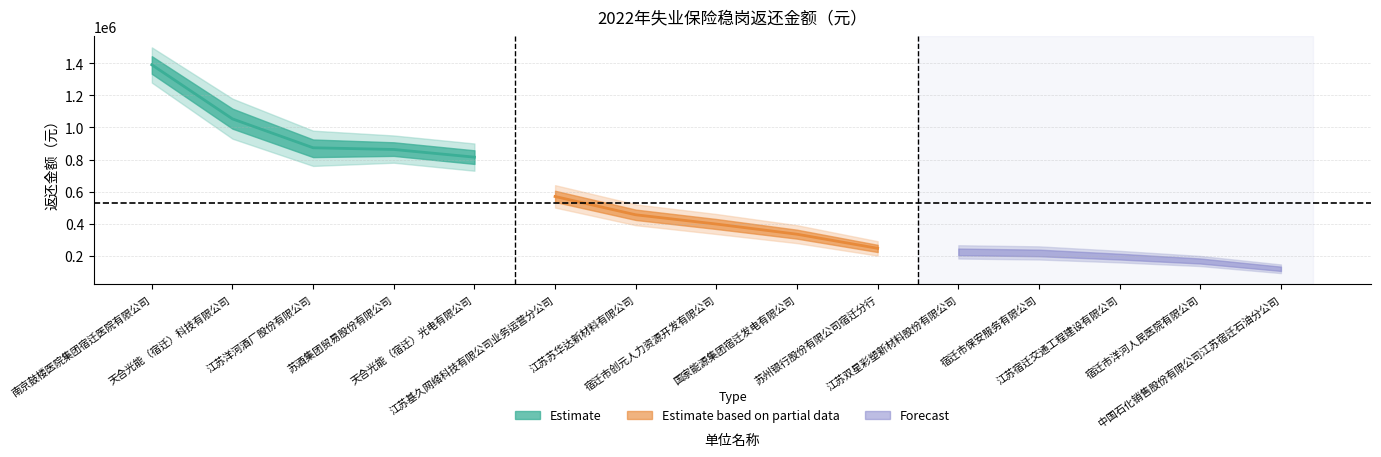

Rank the categories by value from lowest to highest.

中国石化销售股份有限公司江苏宿迁石油分公司, 宿迁市洋河人民医院有限公司, 江苏宿迁交通工程建设有限公司, 宿迁市保安服务有限公司, 江苏双星彩塑新材料股份有限公司, 苏州银行股份有限公司宿迁分行, 国家能源集团宿迁发电有限公司, 宿迁市创元人力资源开发有限公司, 江苏苏华达新材料有限公司, 江苏基久网络科技有限公司业务运营分公司, 天合光能（宿迁）光电有限公司, 苏酒集团贸易股份有限公司, 江苏洋河酒厂股份有限公司, 天合光能（宿迁）科技有限公司, 南京鼓楼医院集团宿迁医院有限公司